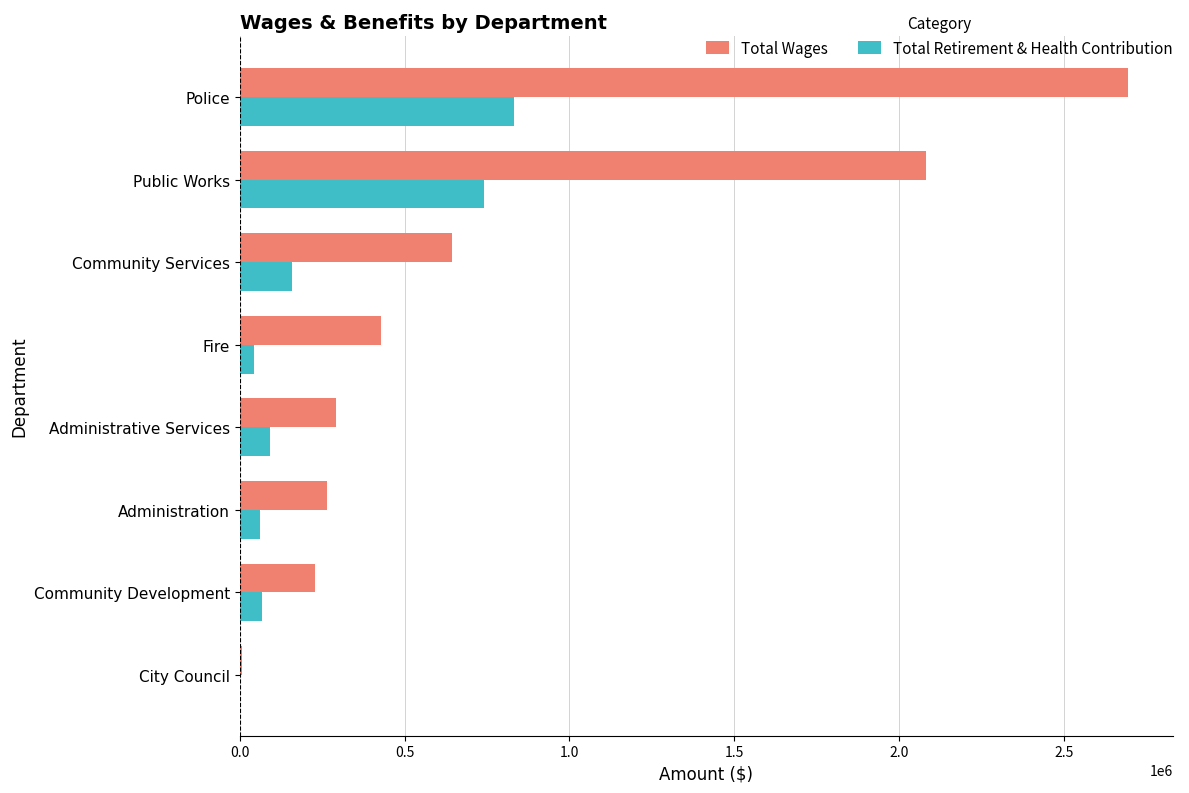

What is the total value across all series at Community Services?

801977